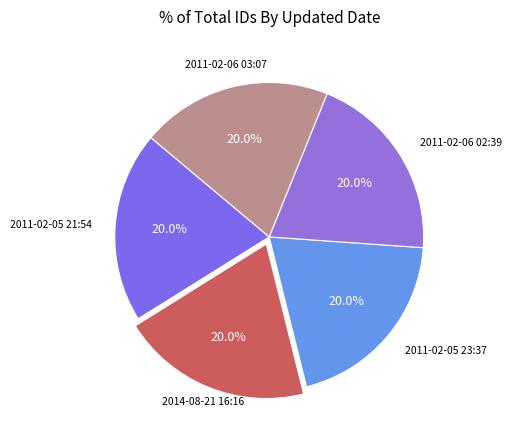

Which category has the biggest portion of the pie?

2011-02-06 03:07